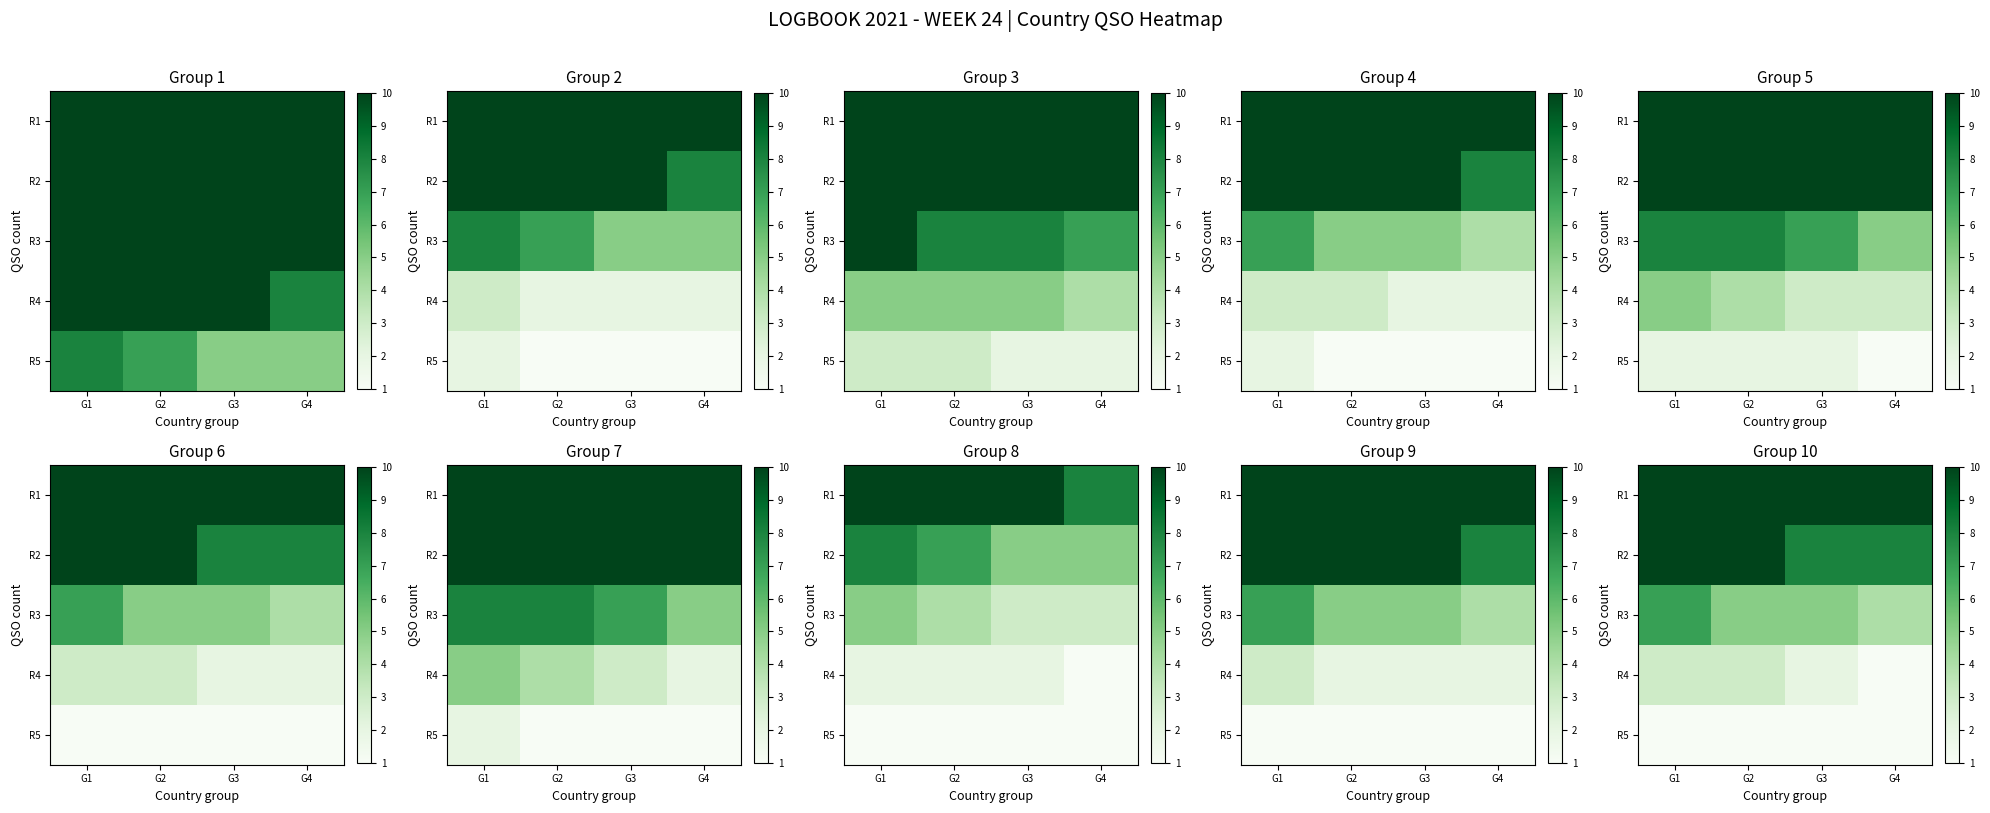

At which category does the chart reach its peak across all series?

G1